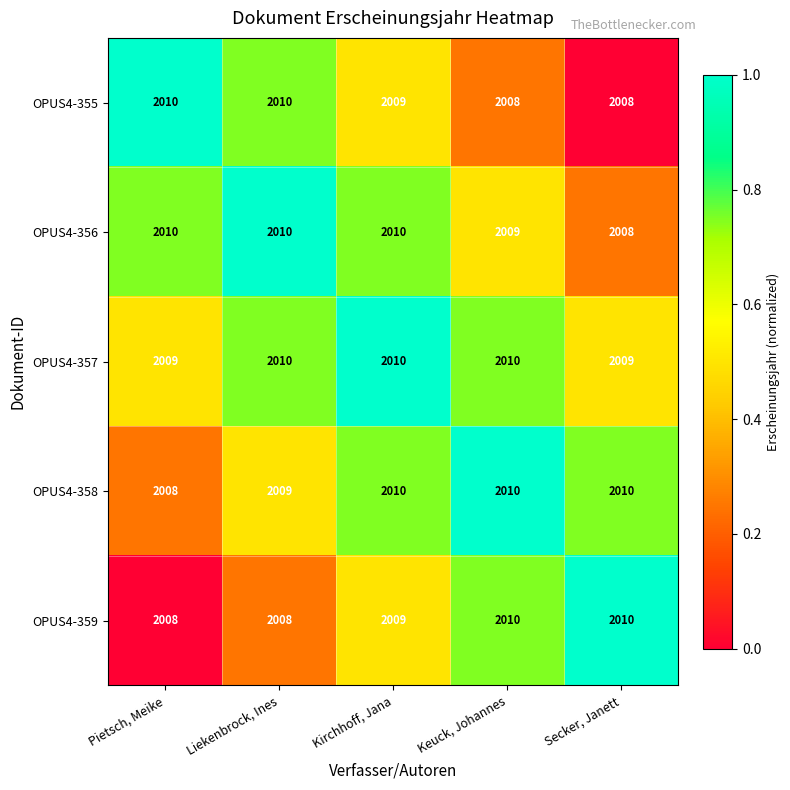

The OPUS4-359 series shows 587 at Kirchhoff, Jana. True or false?

False